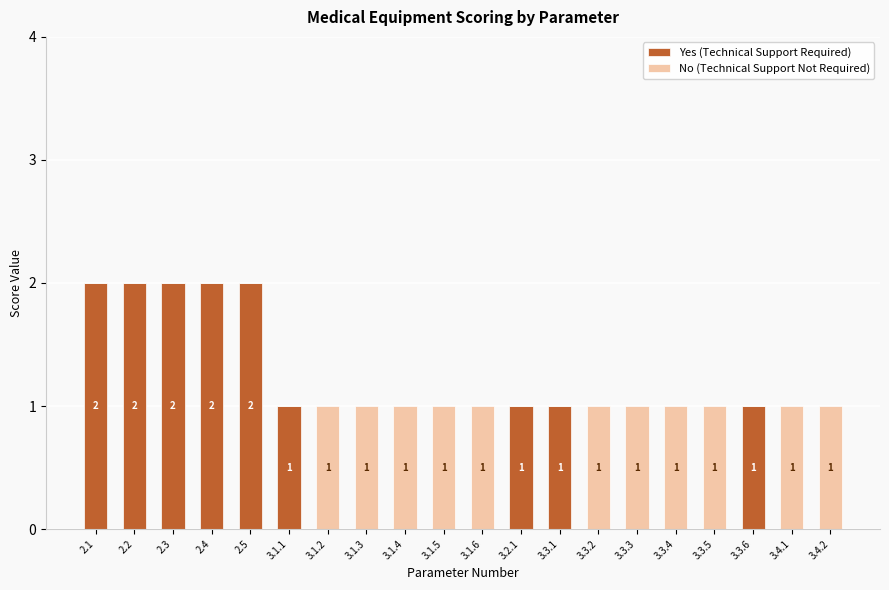

True or false: Yes (Technical Support Required) has a value of 1 at 2.1.

False